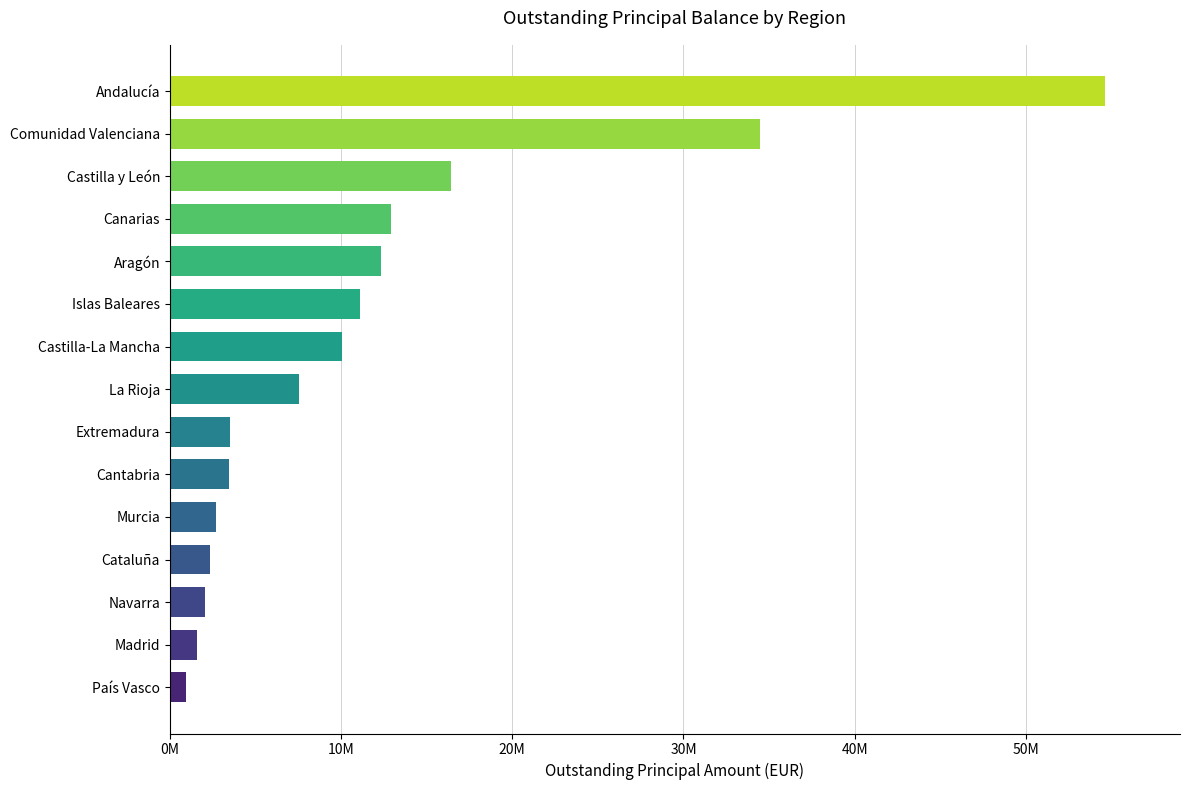

Rank the categories by value from lowest to highest.

País Vasco / Basque Country, Madrid / Madrid, Navarra / Navarra, Cataluña / Catalonia, Murcia / Murcia, Cantabria / Cantabria, Extremadura / Extremadura, La Rioja / La Rioja, Castilla-La Mancha / Castilla-La Mancha, Islas Baleares / Balearic Islands, Aragón / Aragon, Canarias / Canary Islands, Castilla y León / Castilla-Leon, Comunidad Valenciana / Valencia, Andalucía / Andalucia